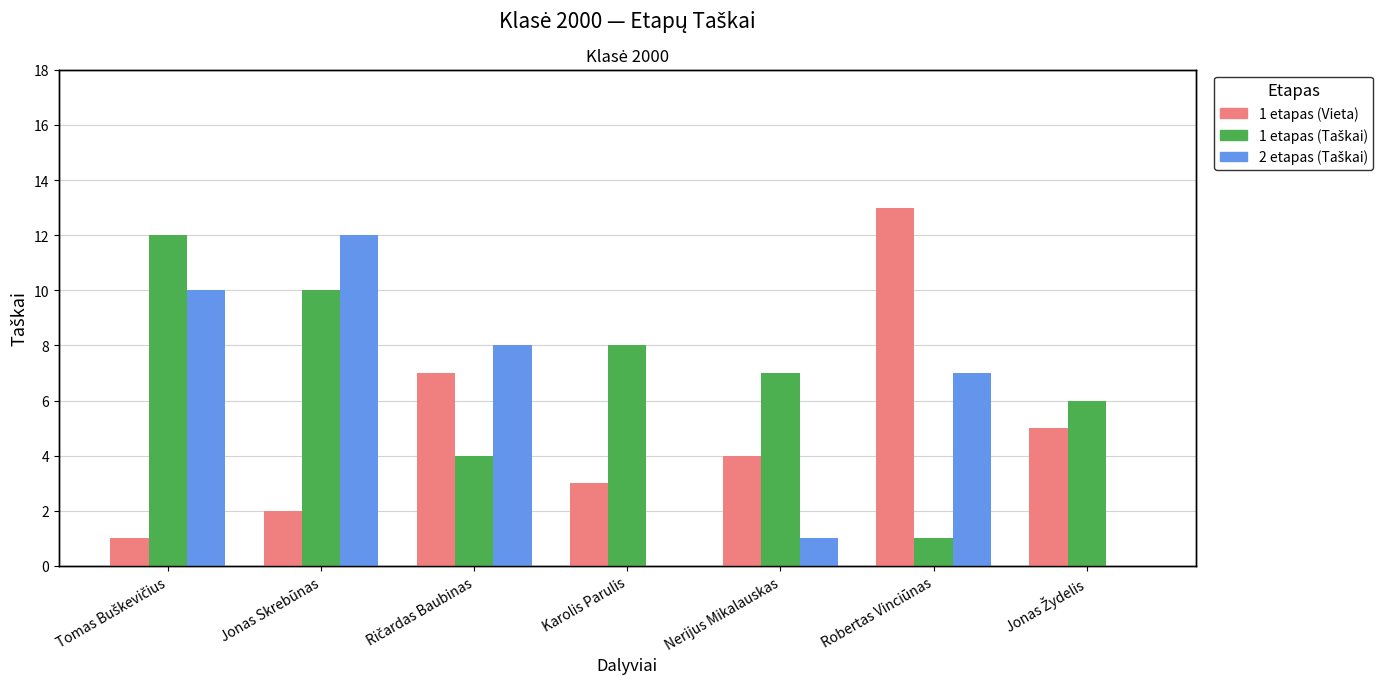

Are the bars grouped side by side (vs. stacked)?

Yes